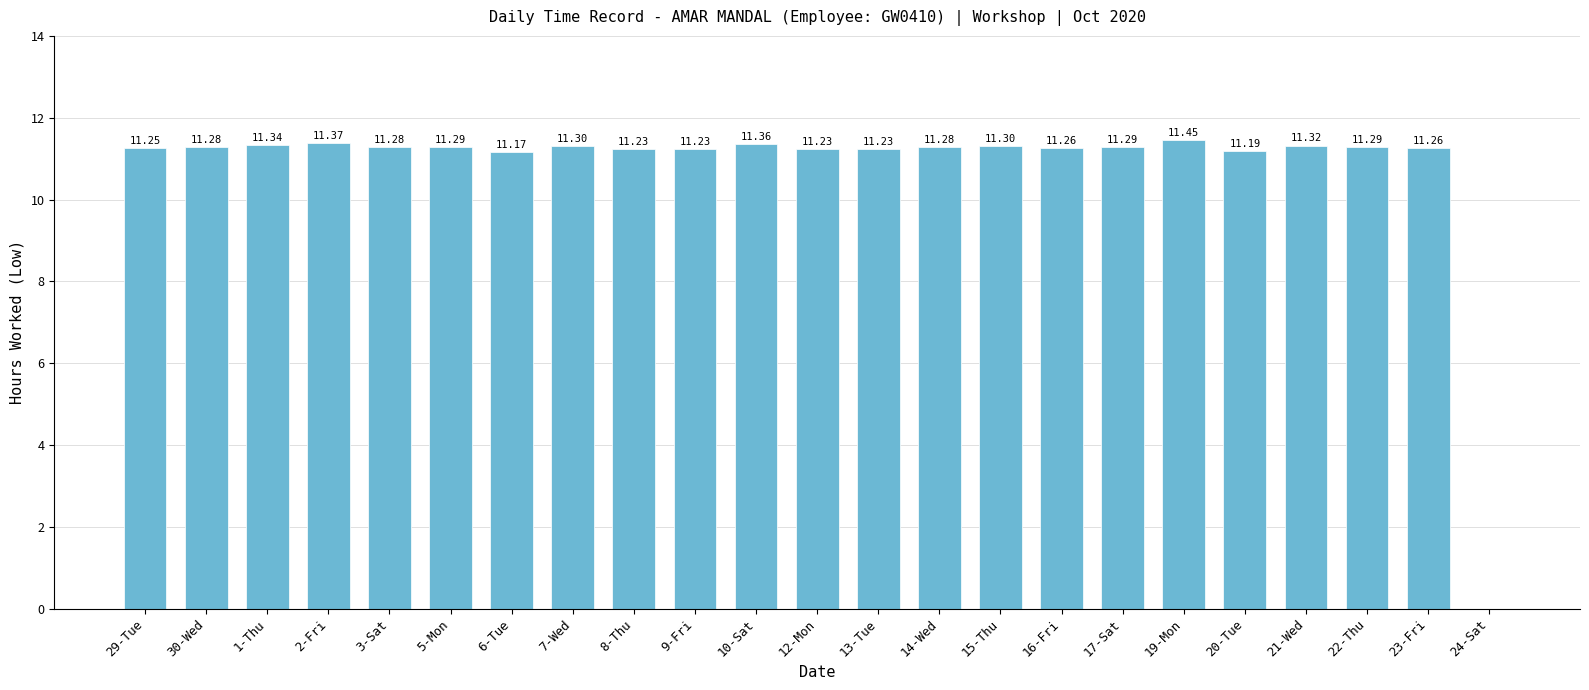

Which has a higher value, 2-Fri or 20-Tue?

2-Fri